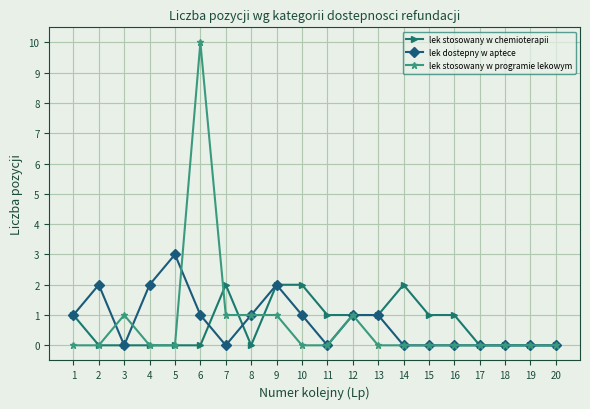

True or false: lek stosowany w programie lekowym has a value of 15 at 6.

False